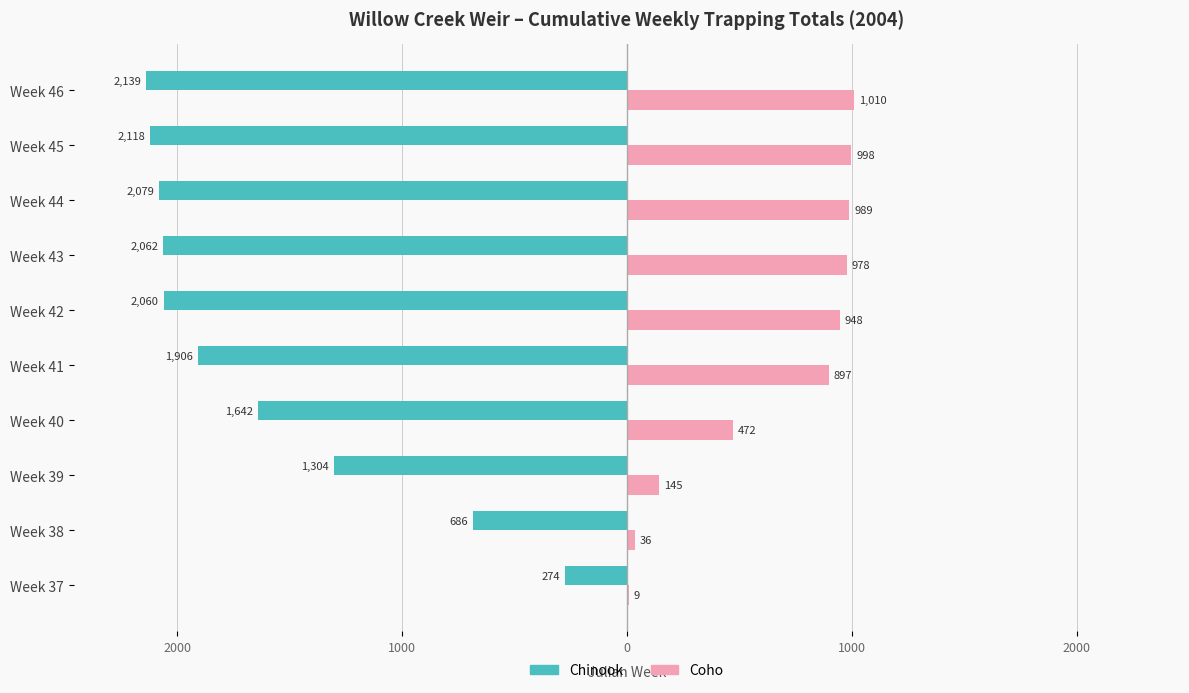

What are all the series names shown in the legend?

Chinook, Coho